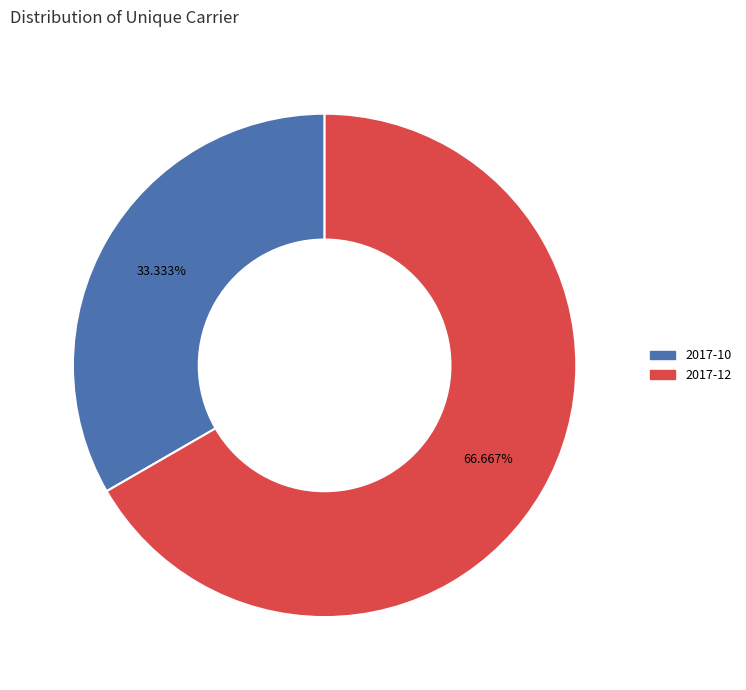

Is there a majority slice in this chart?

Yes